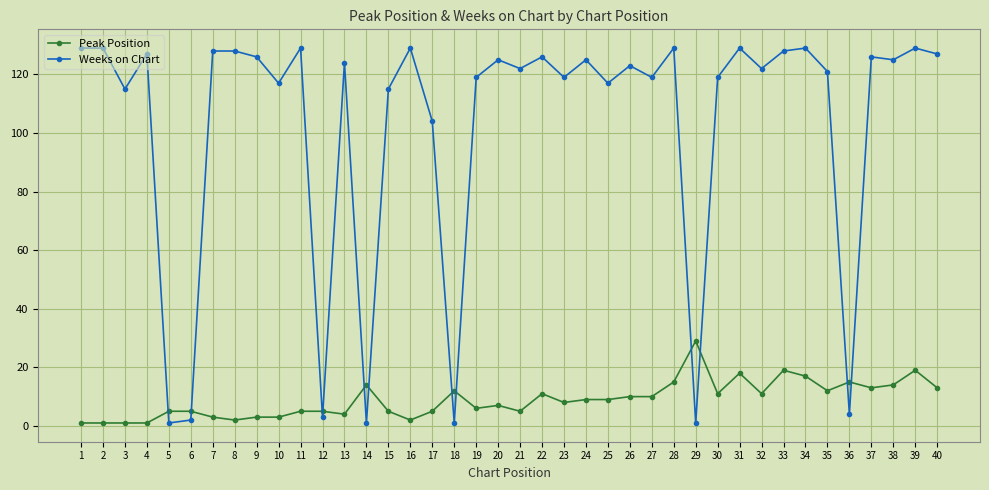

Is the value of Peak Position at 40 greater than the value of Weeks on Chart at 21?

No